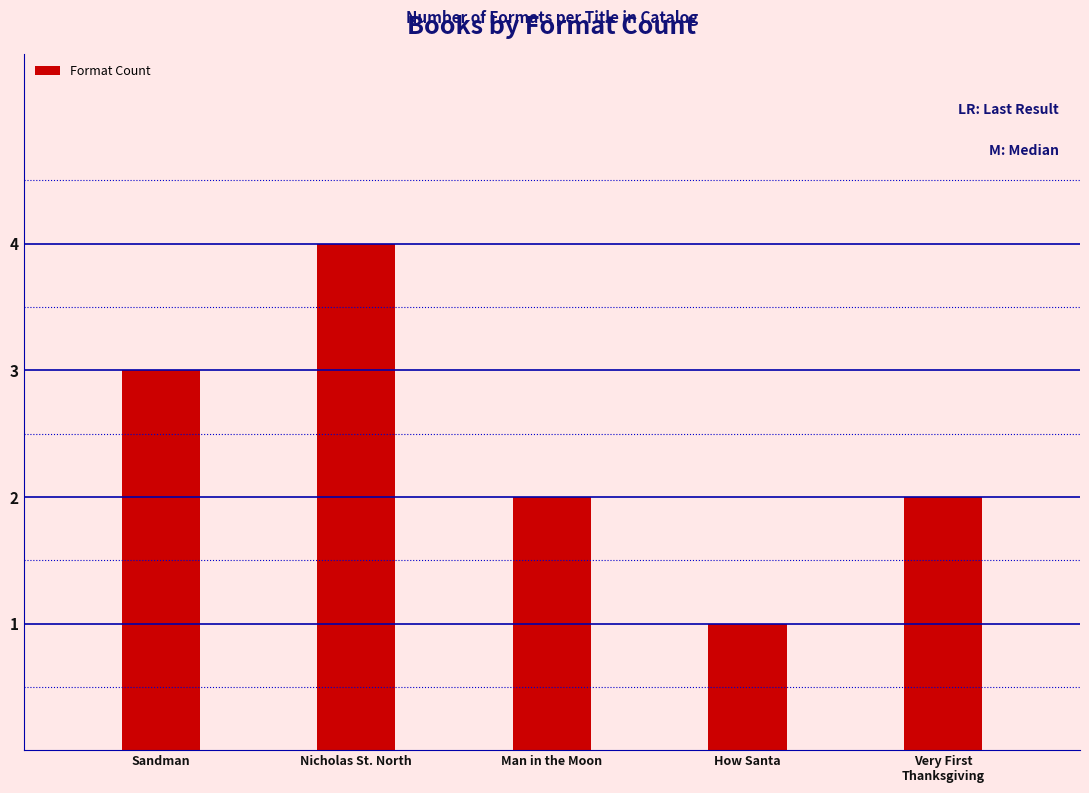

What is the difference between the maximum and second lowest values?

2